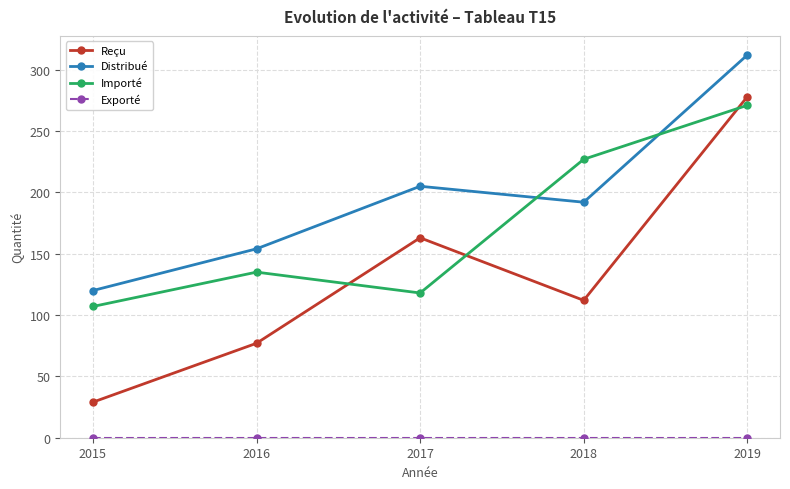

True or false: Importé has a value of 227 at 2018.

True